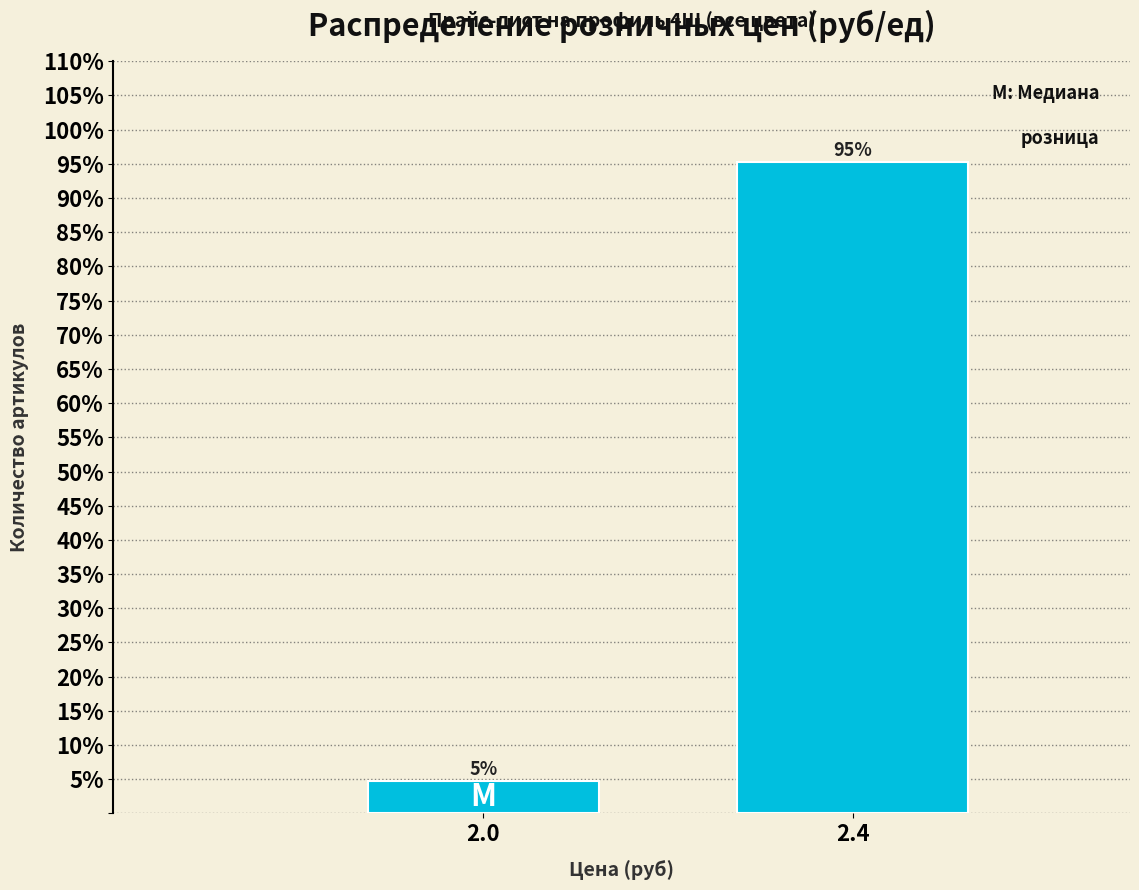

True or false: the data shows 43.9 at 2.4.

False